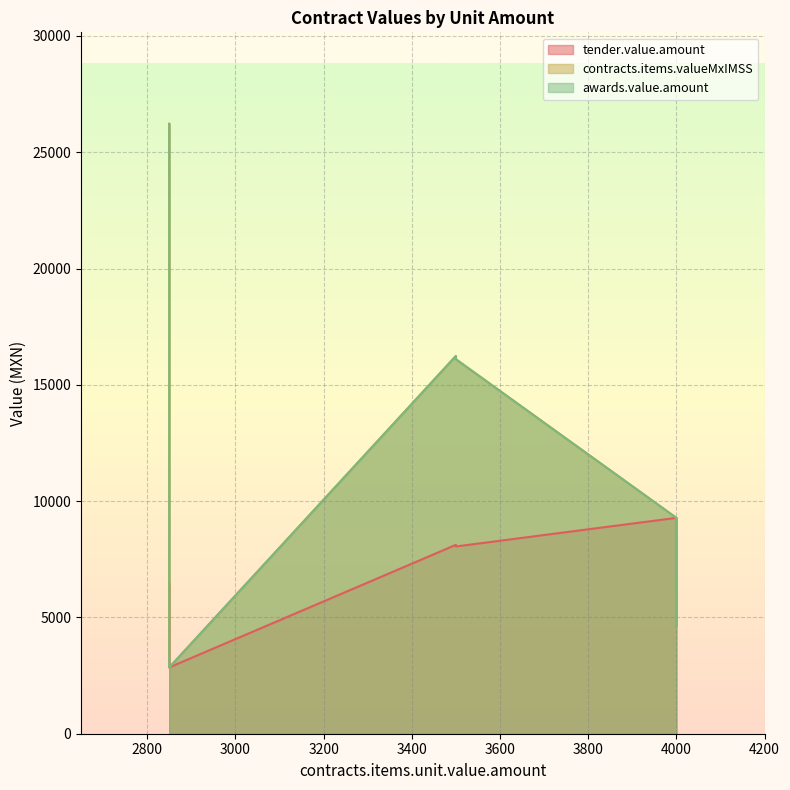

Where is awards.value.amount nearest to the value 14535?

3500